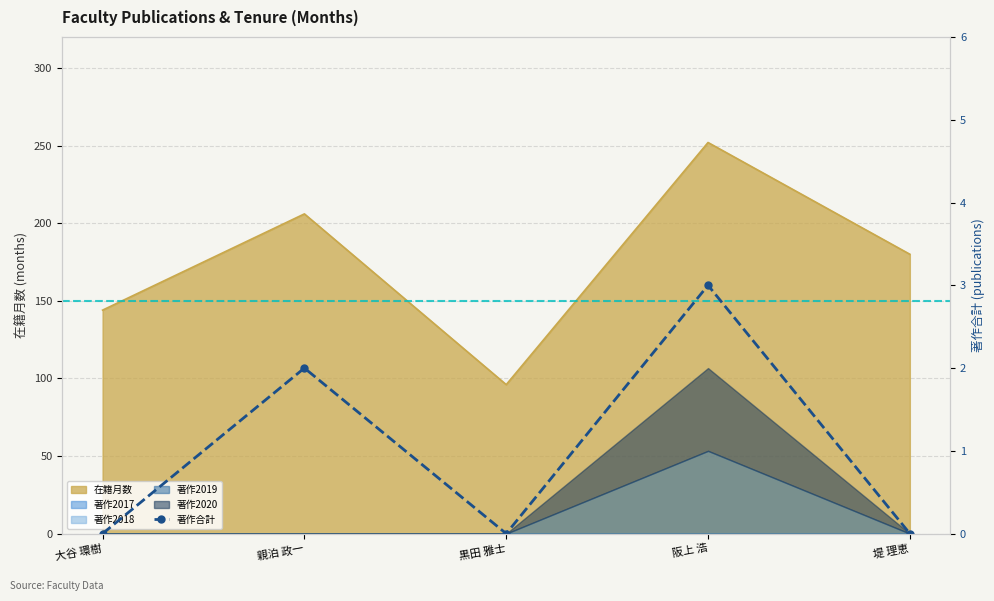

What is the label of the 2nd point from the left?

親泊 政一